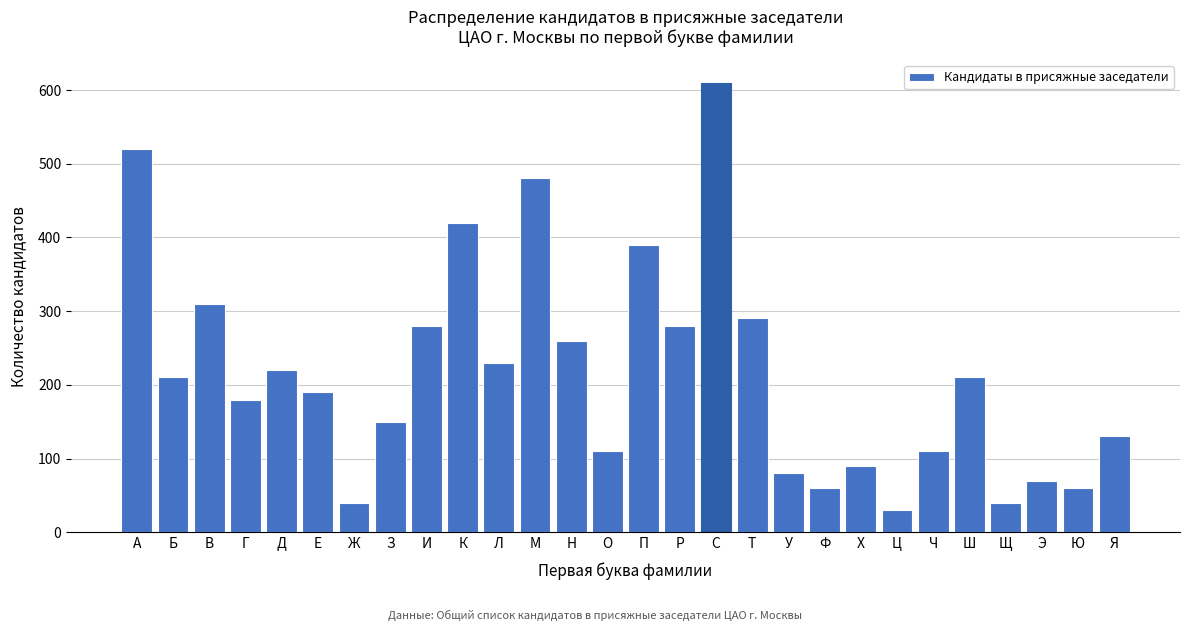

Reading left to right, list all the values displayed in this chart.

520	210	310	180	220	190	40	150	280	420	230	480	260	110	390	280	610	290	80	60	90	30	110	210	40	70	60	130